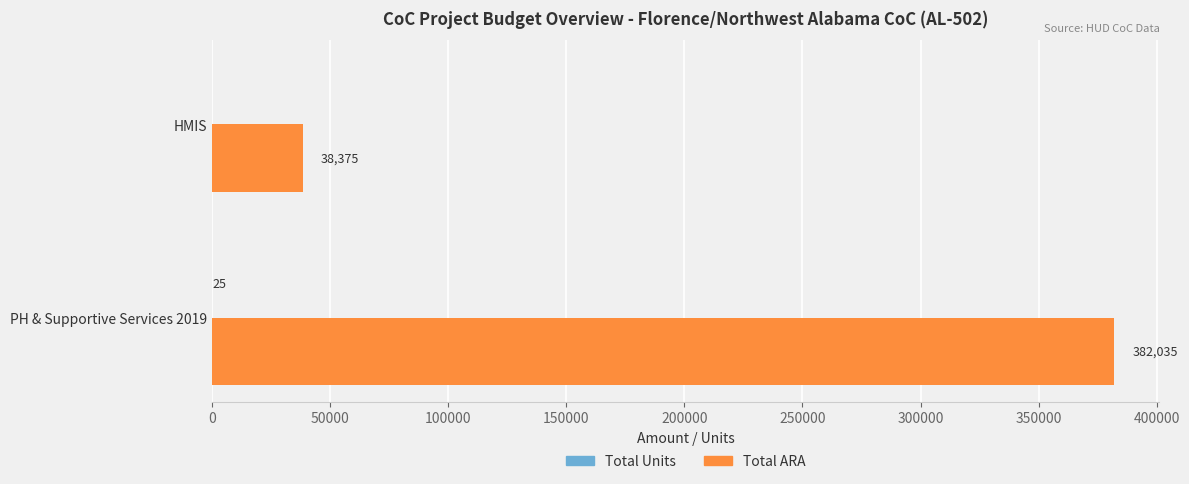

The value of Total ARA at PH & Supportive Services 2019 is 498877. True or false?

False